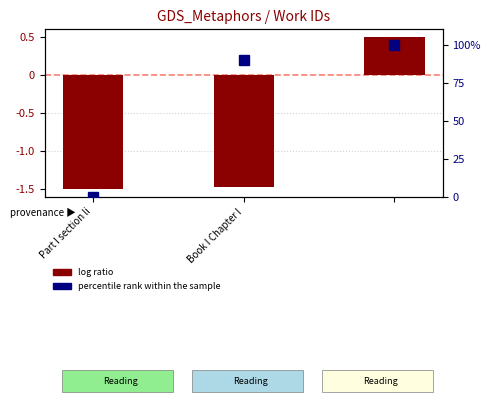

Is it true that the value at Book I Chapter I is 153.5?

False